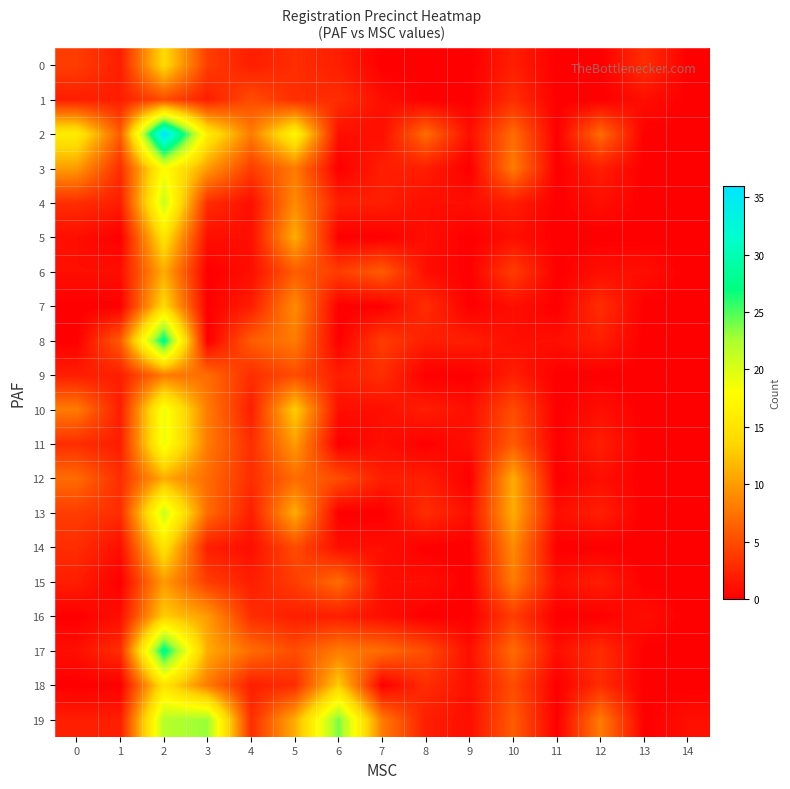

Reading right to left, what are all the values shown in this chart?

0: 14=0	13=3	12=0	11=0	10=2	9=0	8=0	7=0	6=2	5=3	4=2	3=4	2=14	1=2	0=4
1: 14=0	13=1	12=0	11=0	10=3	9=0	8=0	7=1	6=3	5=3	4=5	3=2	2=5	1=2	0=2
2: 14=0	13=0	12=7	11=0	10=7	9=1	8=7	7=1	6=1	5=17	4=8	3=16	2=36	1=6	0=16
3: 14=0	13=0	12=2	11=0	10=8	9=0	8=2	7=2	6=0	5=8	4=4	3=10	2=18	1=3	0=10
4: 14=0	13=0	12=1	11=0	10=2	9=1	8=1	7=2	6=2	5=9	4=1	3=3	2=21	1=2	0=3
5: 14=0	13=0	12=0	11=0	10=1	9=0	8=1	7=0	6=0	5=11	4=1	3=1	2=15	1=0	0=1
6: 14=0	13=1	12=1	11=0	10=4	9=0	8=1	7=6	6=4	5=6	4=1	3=0	2=11	1=1	0=1
7: 14=0	13=0	12=3	11=0	10=1	9=0	8=3	7=0	6=0	5=9	4=2	3=0	2=14	1=0	0=0
8: 14=0	13=0	12=2	11=1	10=1	9=2	8=2	7=4	6=0	5=8	4=6	3=0	2=28	1=6	0=0
9: 14=0	13=0	12=0	11=0	10=2	9=0	8=0	7=3	6=2	5=5	4=3	3=7	2=8	1=2	0=2
10: 14=0	13=0	12=1	11=0	10=5	9=1	8=2	7=1	6=1	5=13	4=2	3=8	2=19	1=2	0=8
11: 14=0	13=0	12=2	11=0	10=6	9=1	8=0	7=1	6=0	5=10	4=3	3=8	2=19	1=2	0=3
12: 14=0	13=0	12=1	11=0	10=11	9=0	8=2	7=2	6=5	5=7	4=3	3=7	2=11	1=3	0=7
13: 14=0	13=0	12=2	11=1	10=11	9=1	8=3	7=0	6=0	5=11	4=2	3=7	2=21	1=3	0=4
14: 14=0	13=0	12=0	11=0	10=9	9=0	8=0	7=1	6=1	5=5	4=1	3=2	2=15	1=1	0=3
15: 14=0	13=0	12=2	11=1	10=8	9=0	8=1	7=1	6=7	5=4	4=2	3=4	2=10	1=0	0=2
16: 14=0	13=1	12=0	11=0	10=4	9=0	8=0	7=1	6=2	5=2	4=3	3=10	2=13	1=1	0=0
17: 14=0	13=0	12=3	11=1	10=7	9=1	8=5	7=7	6=8	5=5	4=7	3=11	2=28	1=3	0=1
18: 14=0	13=0	12=3	11=0	10=5	9=1	8=3	7=0	6=13	5=3	4=2	3=8	2=15	1=0	0=0
19: 14=1	13=0	12=8	11=0	10=6	9=1	8=2	7=8	6=24	5=11	4=3	3=23	2=22	1=2	0=2